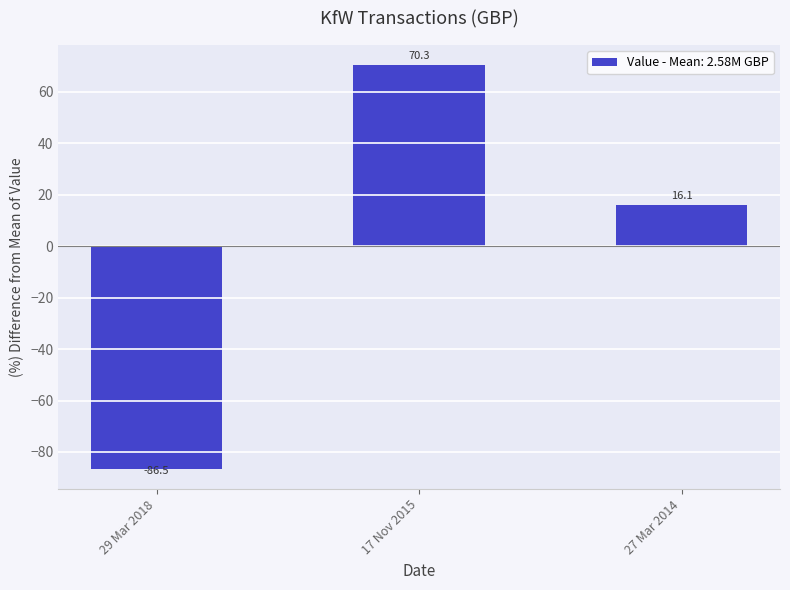

How many bars are there in total?

3